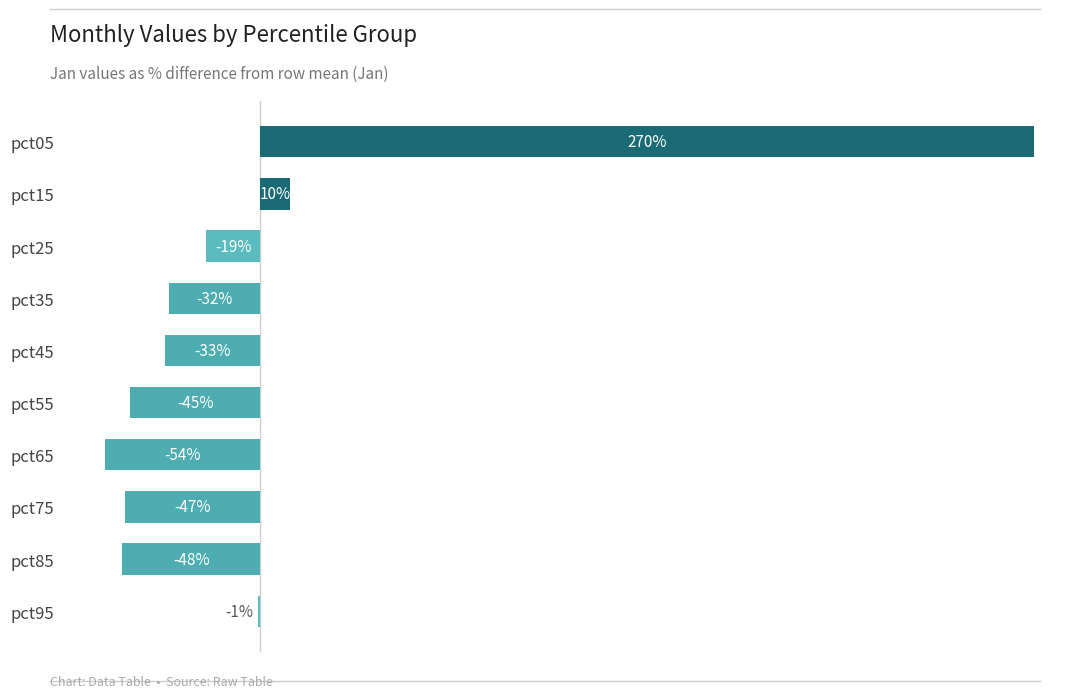

Between pct35 and pct65, which is larger?

pct35